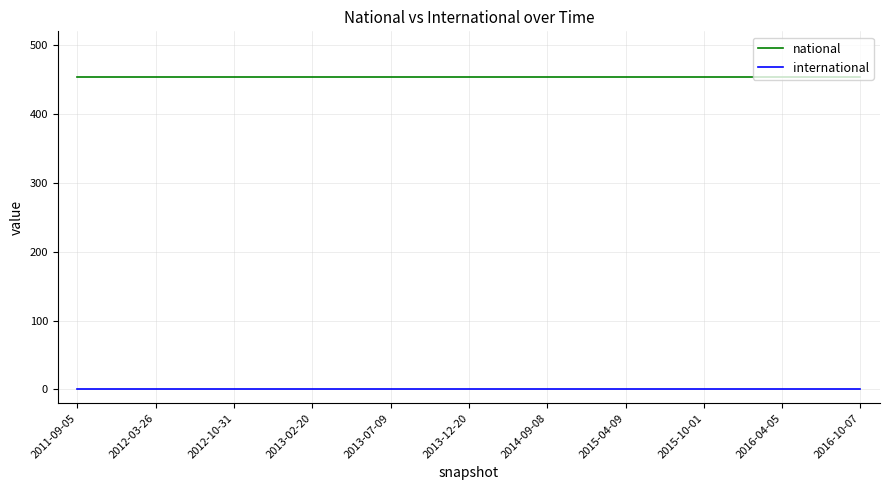

Which series has the largest total across all categories?

national